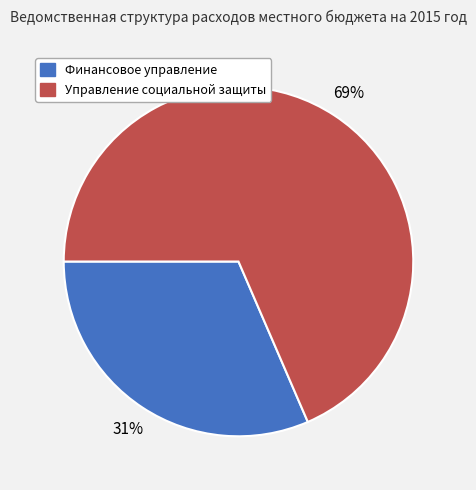

How many segments does this pie chart have?

2